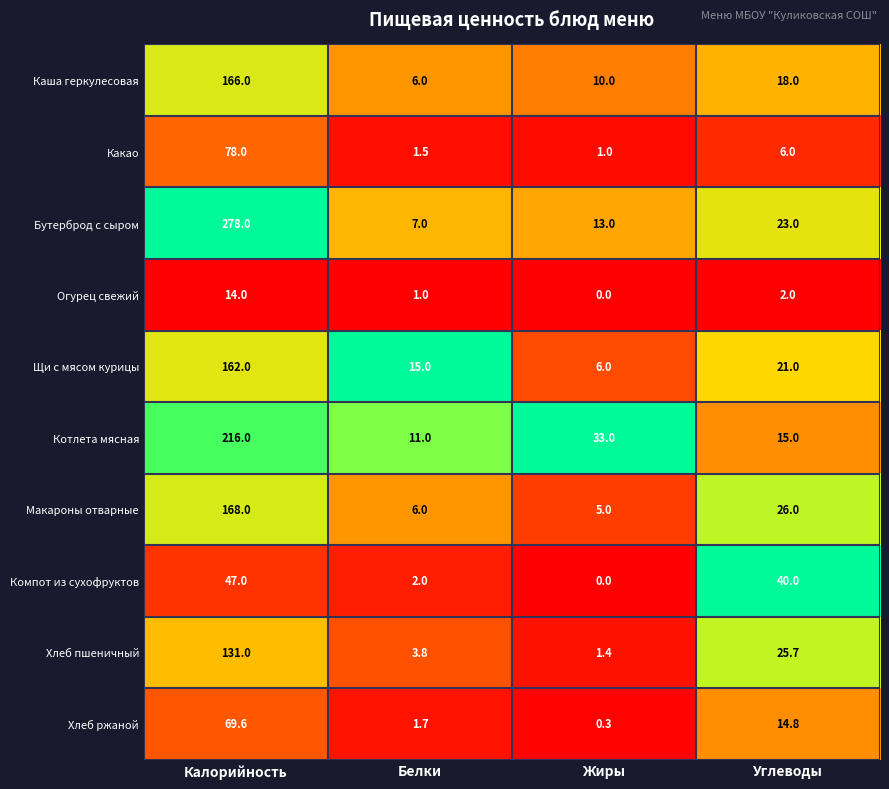

At which category is the sum across all series the highest?

Калорийность